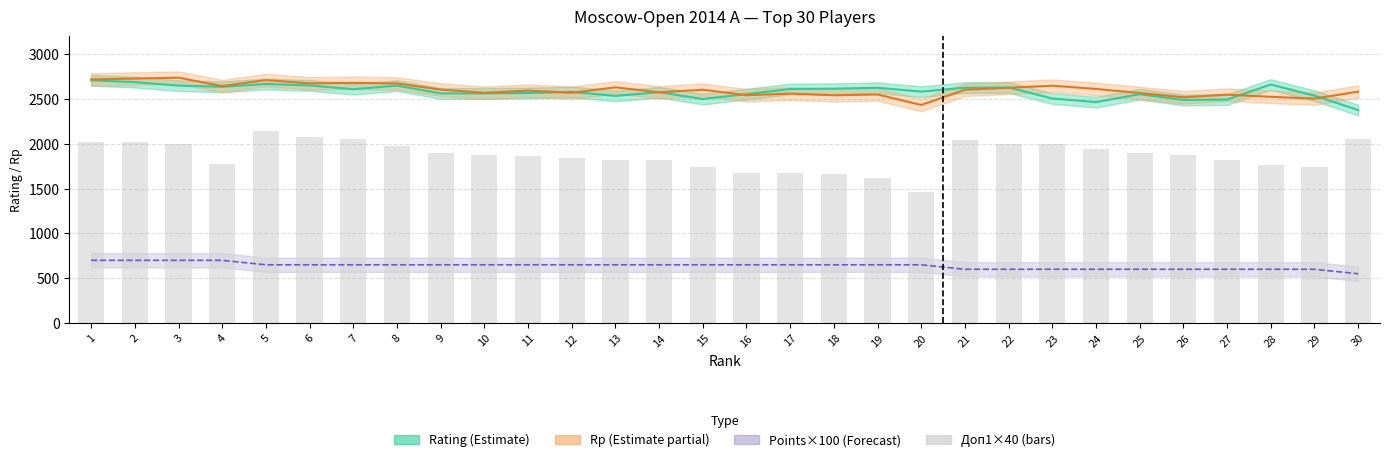

At which label does Points×100 reach its peak?

1